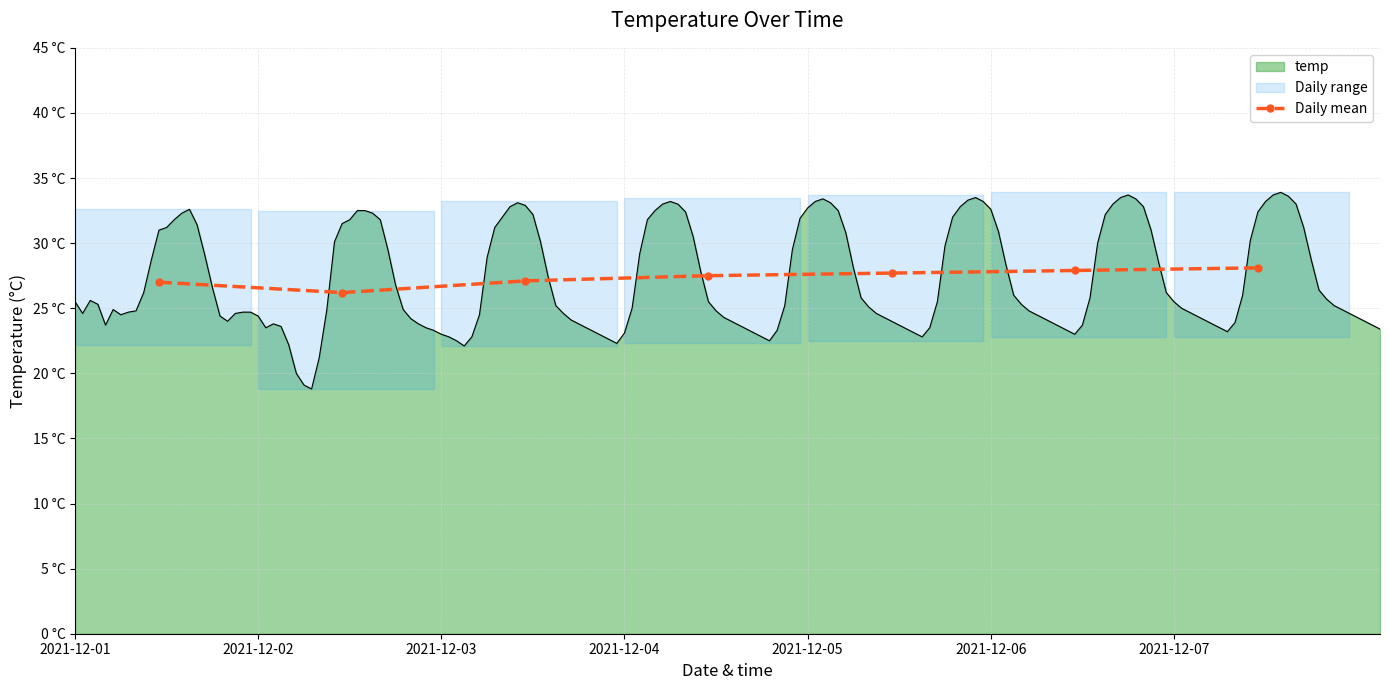

What is the ratio of the value at 2021-12-03 to the value at 2021-12-01?

1.0